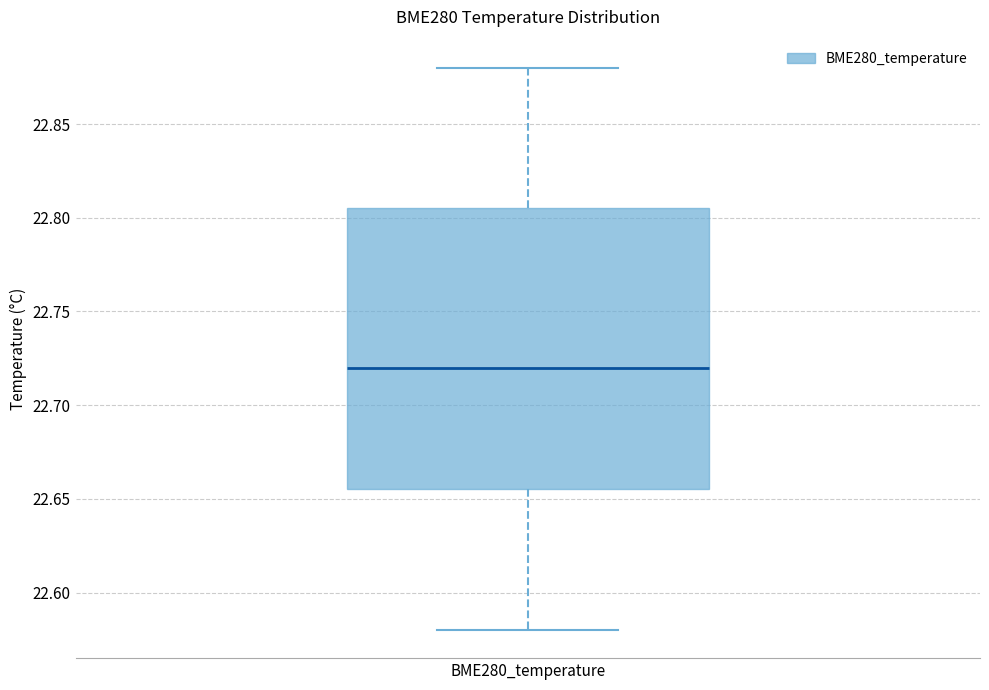

Where is the lower edge of the box for BME280_temperature on the y-axis? The values are not printed on the chart, so give them approximately, as read against the axis.

22.655